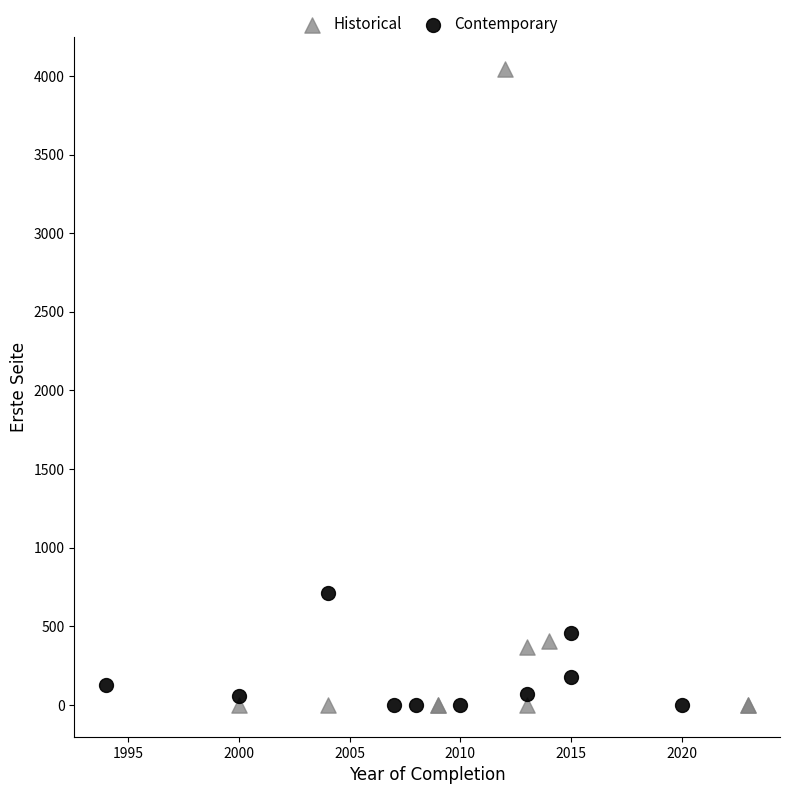

Which series has the widest spread of Y values?

Historical